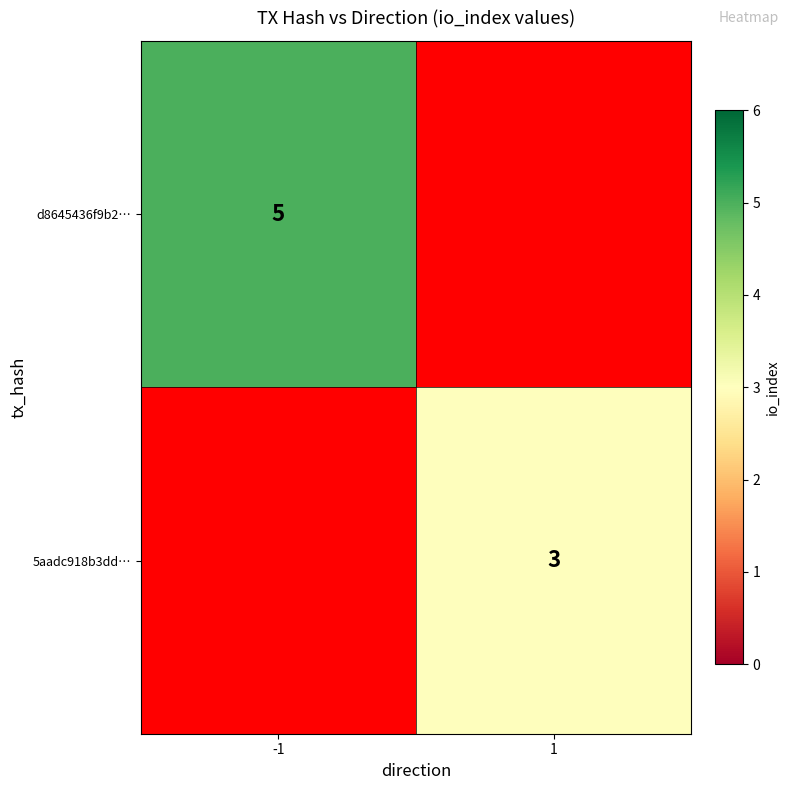

Is it true that d8645436f9b2… equals 5 at -1?

True